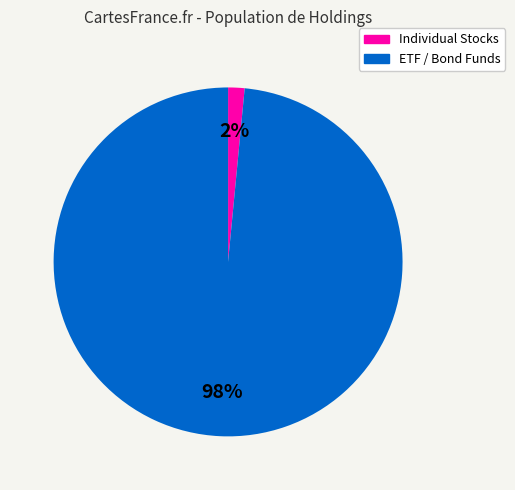

Does any single category account for the majority?

Yes